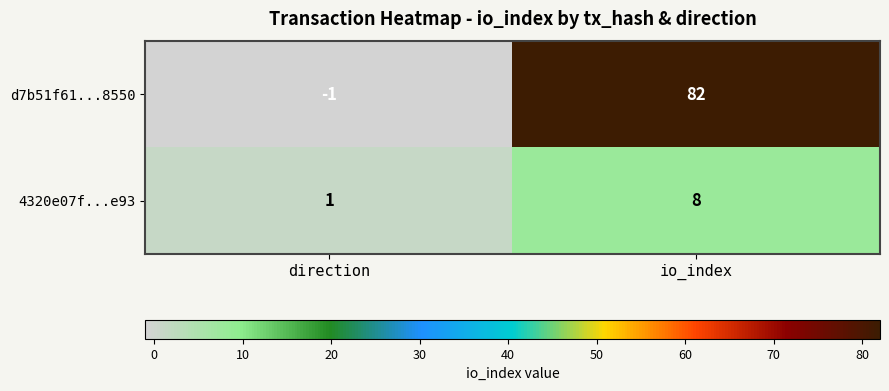

What is the spread (max minus min) of values at io_index?

74